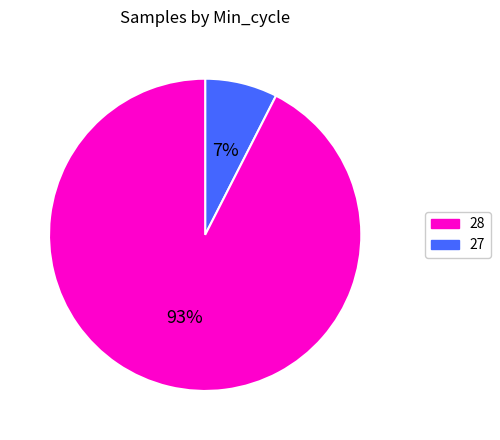

Is there a majority slice in this chart?

Yes